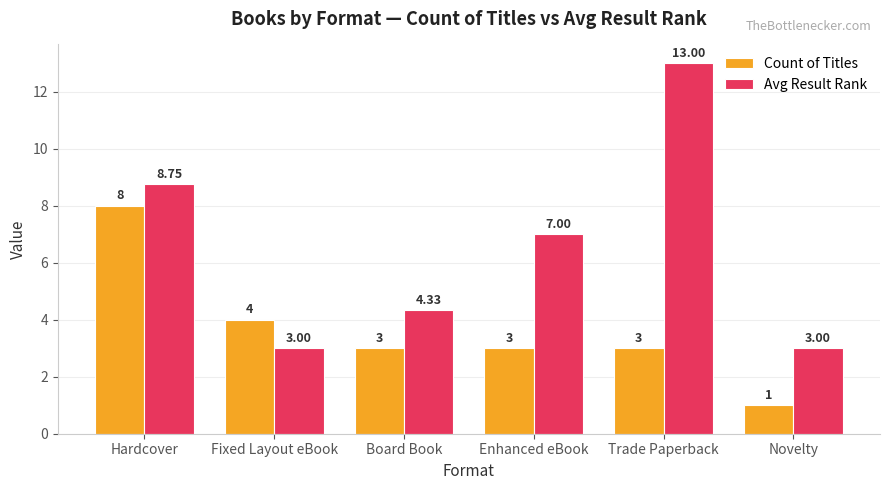

How many Count of Titles values are between 3 and 4?

4